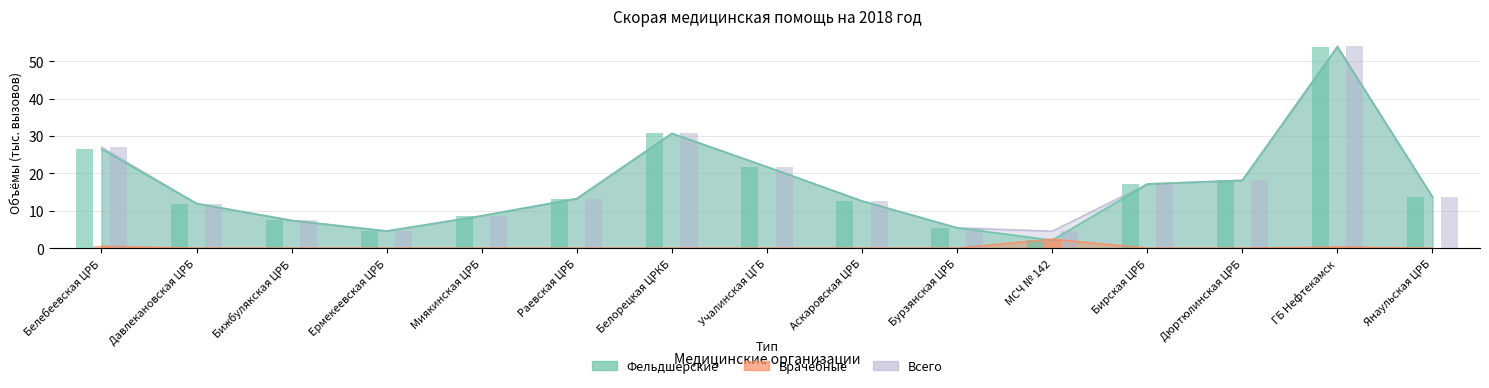

What are all the series names shown in the legend?

Фельдшерские, Врачебные, Всего